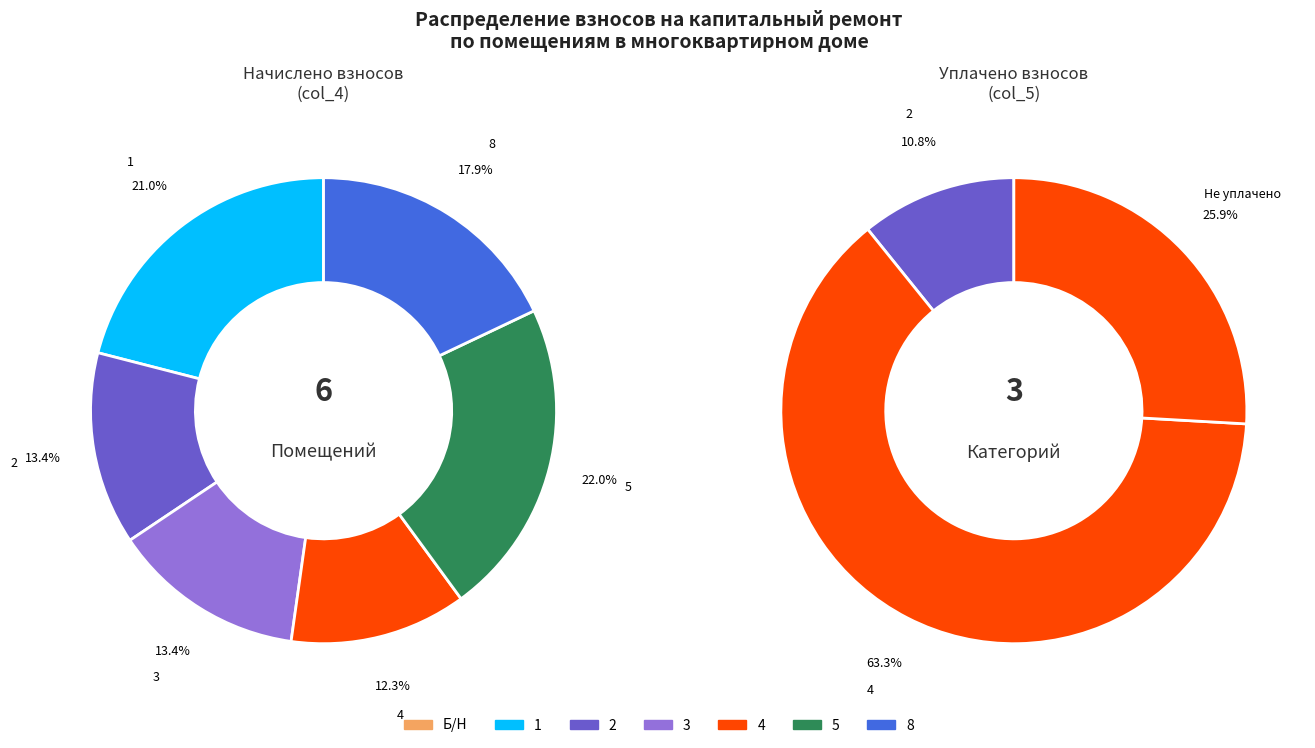

How much of the chart is everything except 2?

86.6%